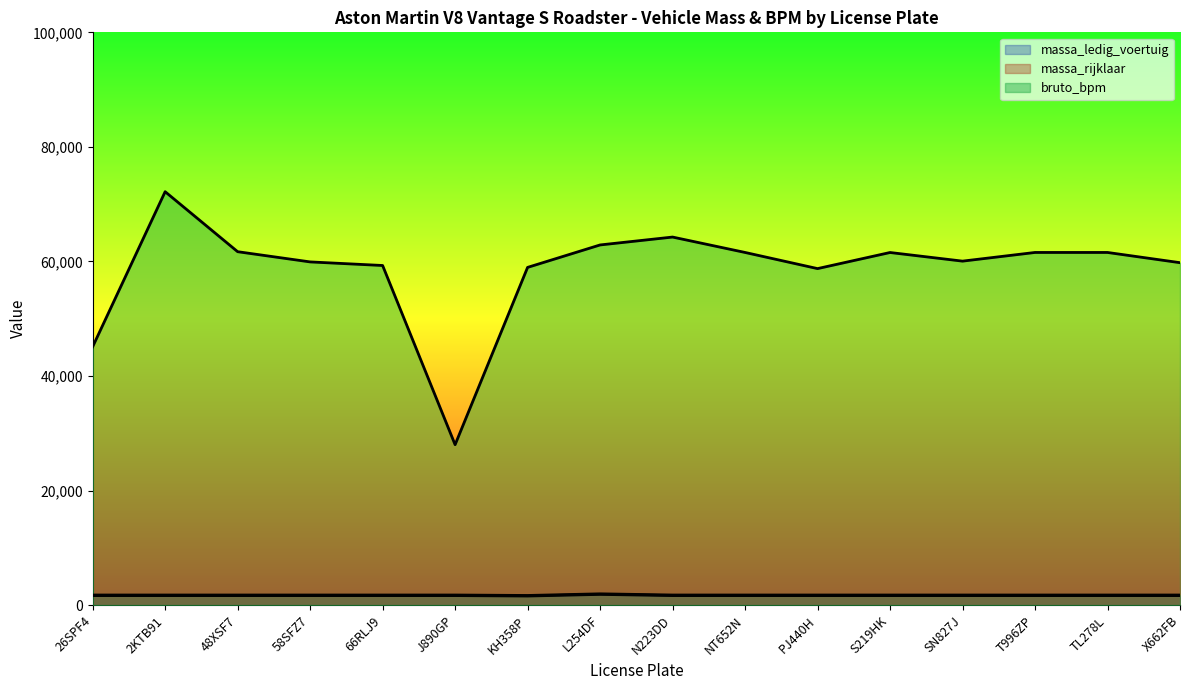

Reading right to left, extract all data points from this chart.

massa_ledig_voertuig: X662FB=1665	TL278L=1665	T996ZP=1665	SN827J=1665	S219HK=1665	PJ440H=1665	NT652N=1665	N223DD=1665	L254DF=1873	KH358P=1585	J890GP=1665	66RLJ9=1665	58SFZ7=1665	48XSF7=1665	2KTB91=1665	26SPF4=1665
massa_rijklaar: X662FB=1765	TL278L=1765	T996ZP=1765	SN827J=1765	S219HK=1765	PJ440H=1765	NT652N=1765	N223DD=1765	L254DF=1973	KH358P=1685	J890GP=1765	66RLJ9=1765	58SFZ7=1765	48XSF7=1765	2KTB91=1765	26SPF4=1765
bruto_bpm: X662FB=59784	TL278L=61569	T996ZP=61569	SN827J=60055	S219HK=61561	PJ440H=58751	NT652N=61569	N223DD=64258	L254DF=62880	KH358P=58962	J890GP=28007	66RLJ9=59293	58SFZ7=59919	48XSF7=61703	2KTB91=72177	26SPF4=45103